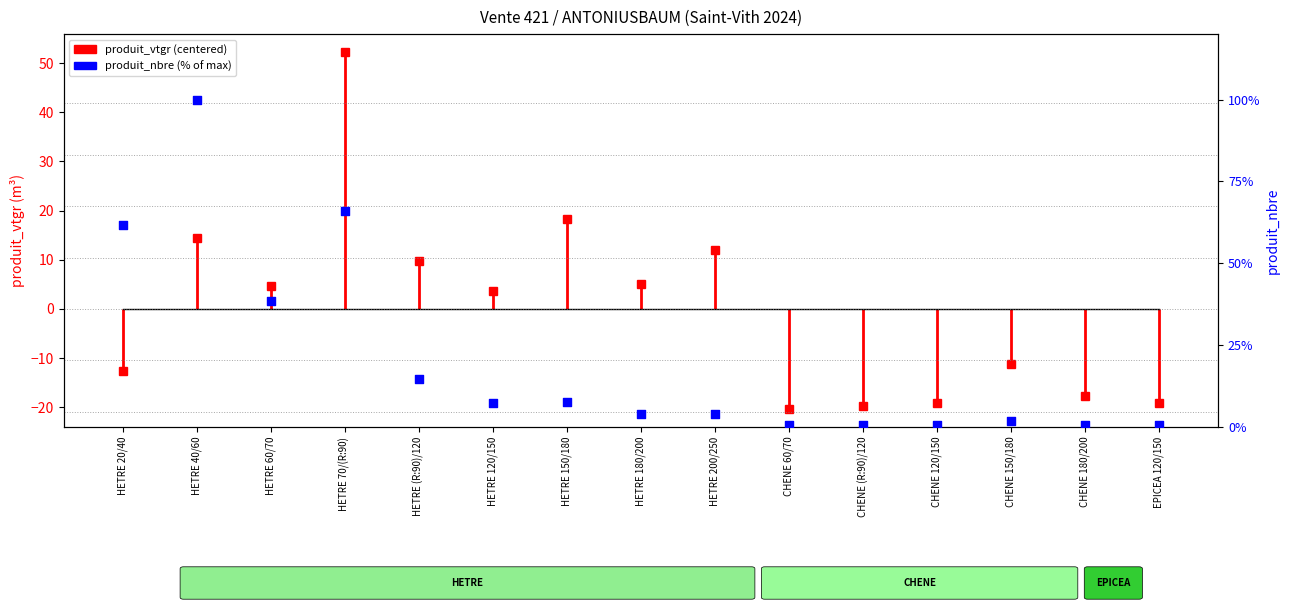

At which category is the sum across all series the highest?

HETRE 70/(R:90)